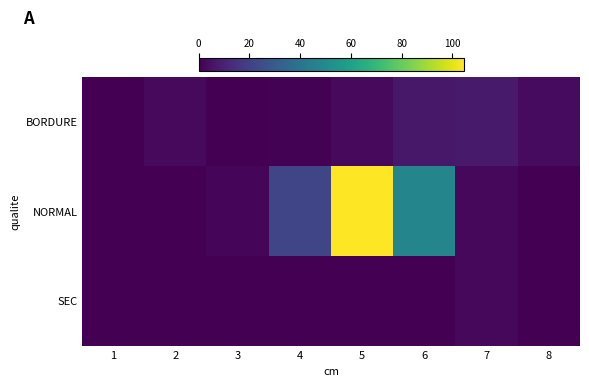

Reading left to right, extract all data points from this chart.

BORDURE: 1=0.3	2=2.6	3=0.0	4=0.5	5=2.6	6=6.9	7=7.7	8=3.1
NORMAL: 1=0.0	2=0.0	3=1.9	4=21.8	5=104.5	6=47.7	7=2.3	8=0.0
SEC: 1=0.0	2=0.0	3=0.0	4=0.0	5=0.0	6=0.0	7=2.3	8=0.0